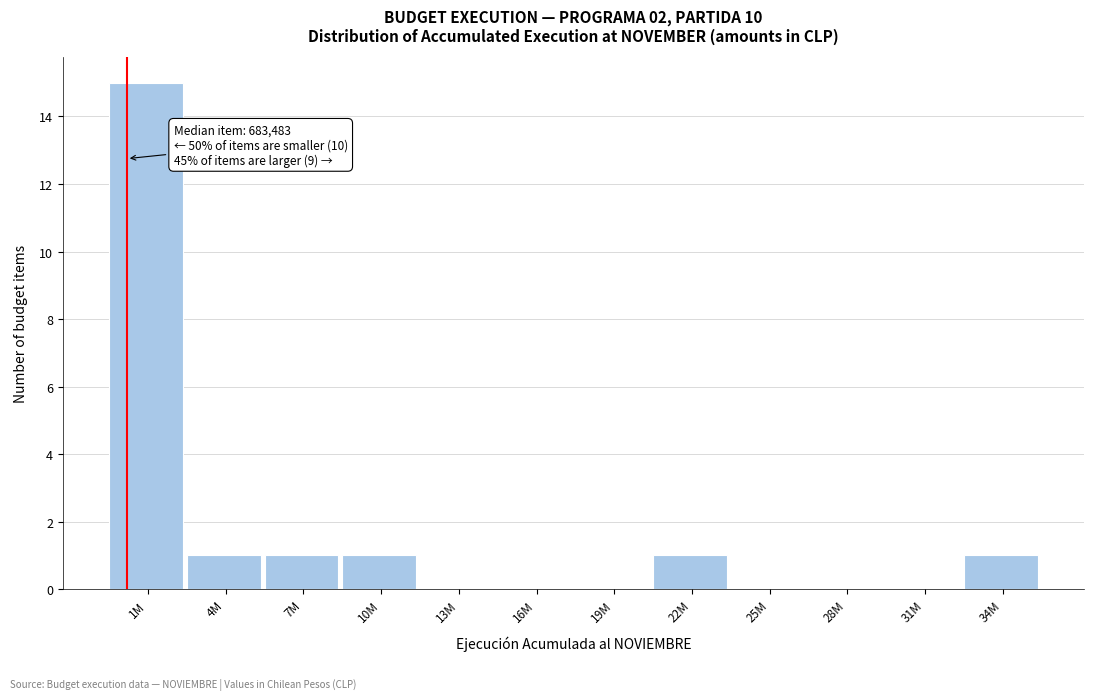

Reading right to left, extract all data points from this chart.

34M=1	31M=0	28M=0	25M=0	22M=1	19M=0	16M=0	13M=0	10M=1	7M=1	4M=1	1M=15